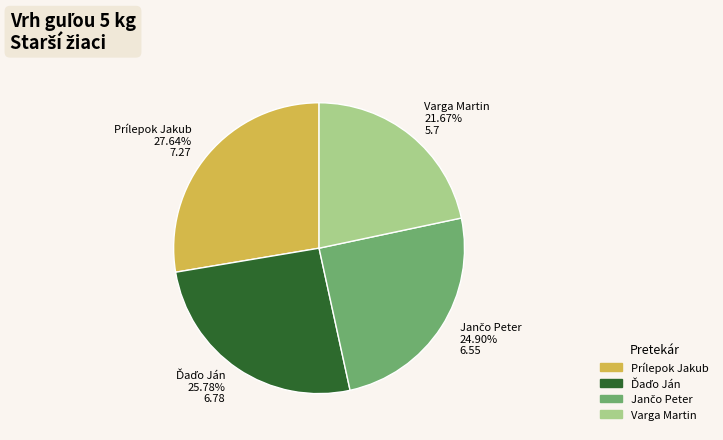

To the nearest percent, what percentage of the pie is Prílepok Jakub?

28%